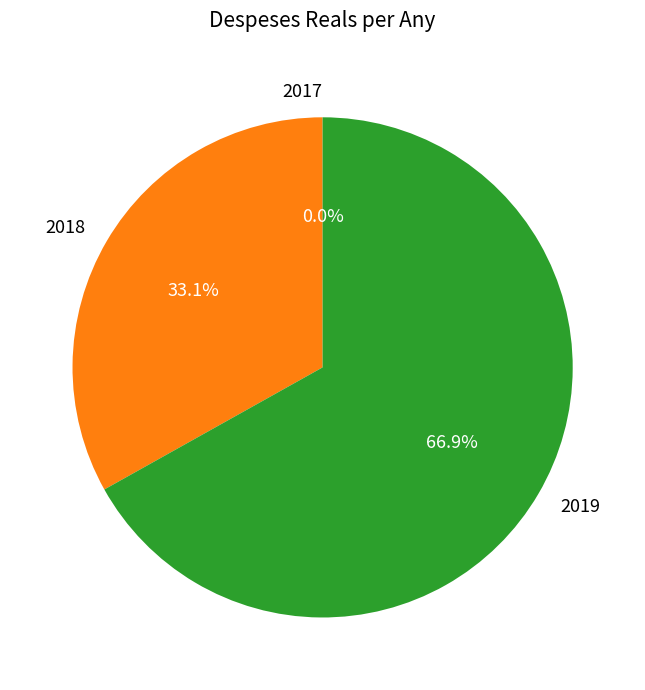

Approximately how many times larger is the value at 2018 compared to 2019?

0.5